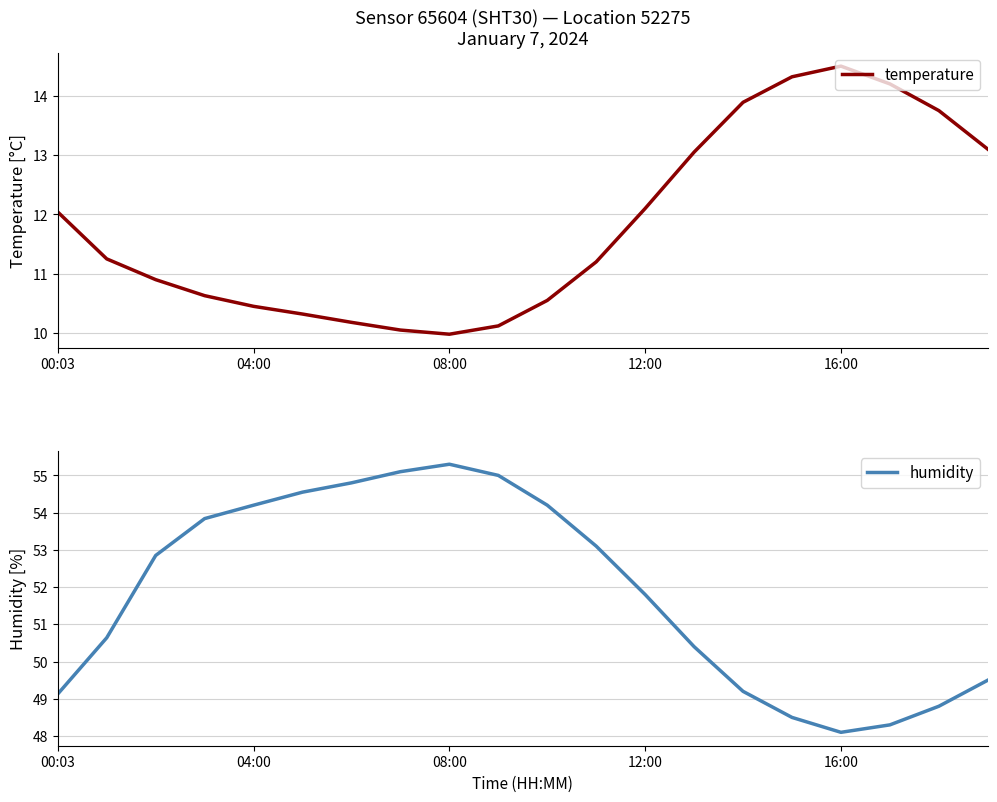

Which category has the highest value in the temperature series?

16:00